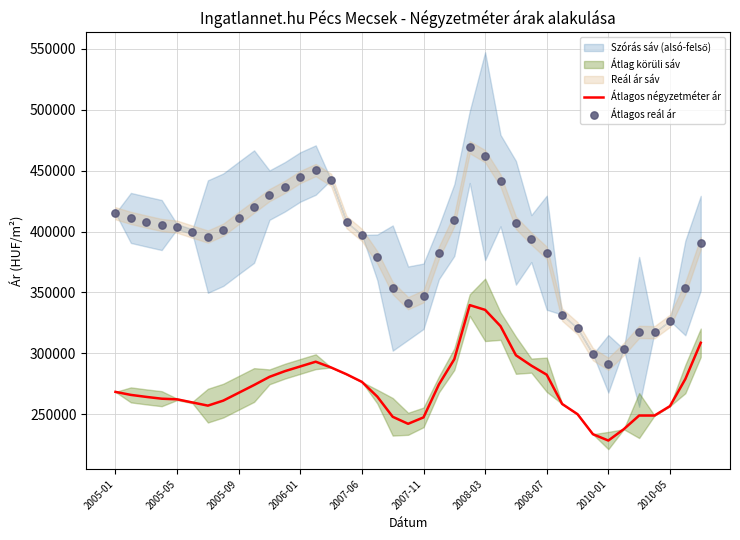

Which series has the largest Y range (max minus min)?

Átlagos reál ár